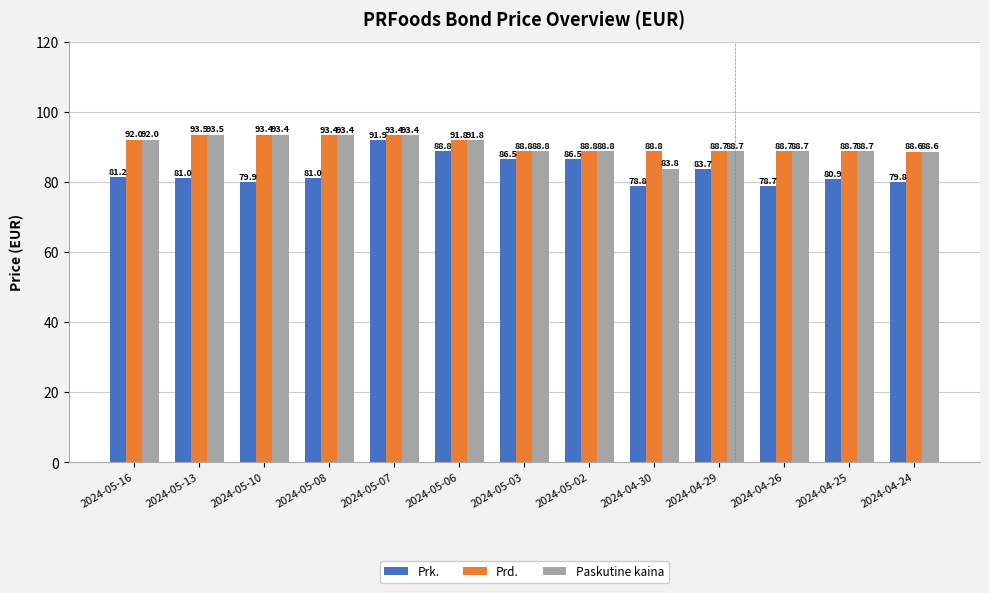

Between 2024-04-30 and 2024-04-24, which series saw the biggest shift?

Paskutine kaina